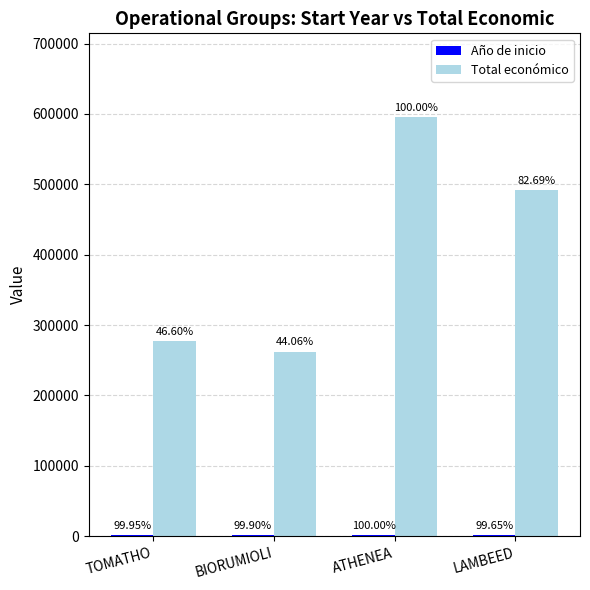

Are the bars grouped side by side (vs. stacked)?

Yes